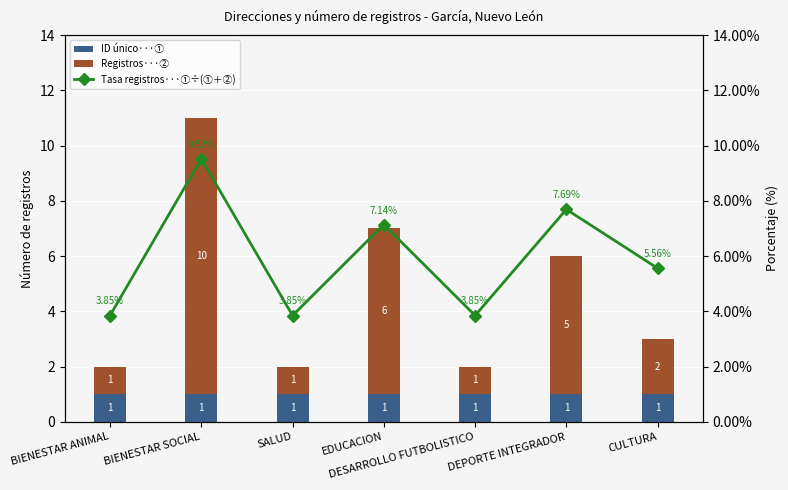

What is the value of the Registros···② bar at the 5th from the left?

1.0